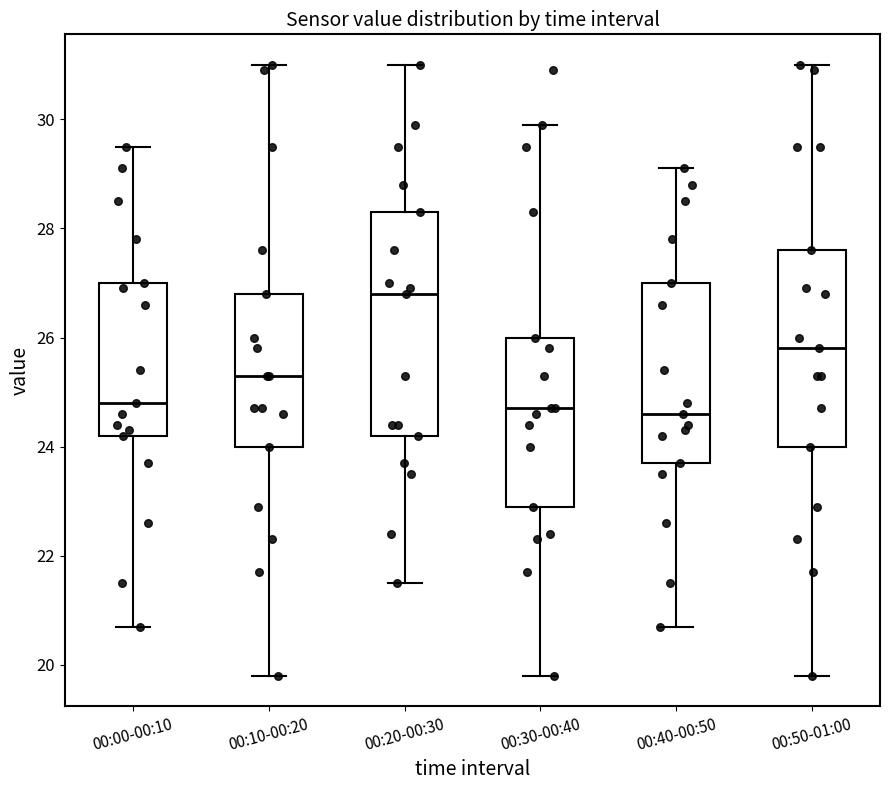

Comparing the boxes themselves (not the whiskers), which one is the tallest?

00:20-00:30